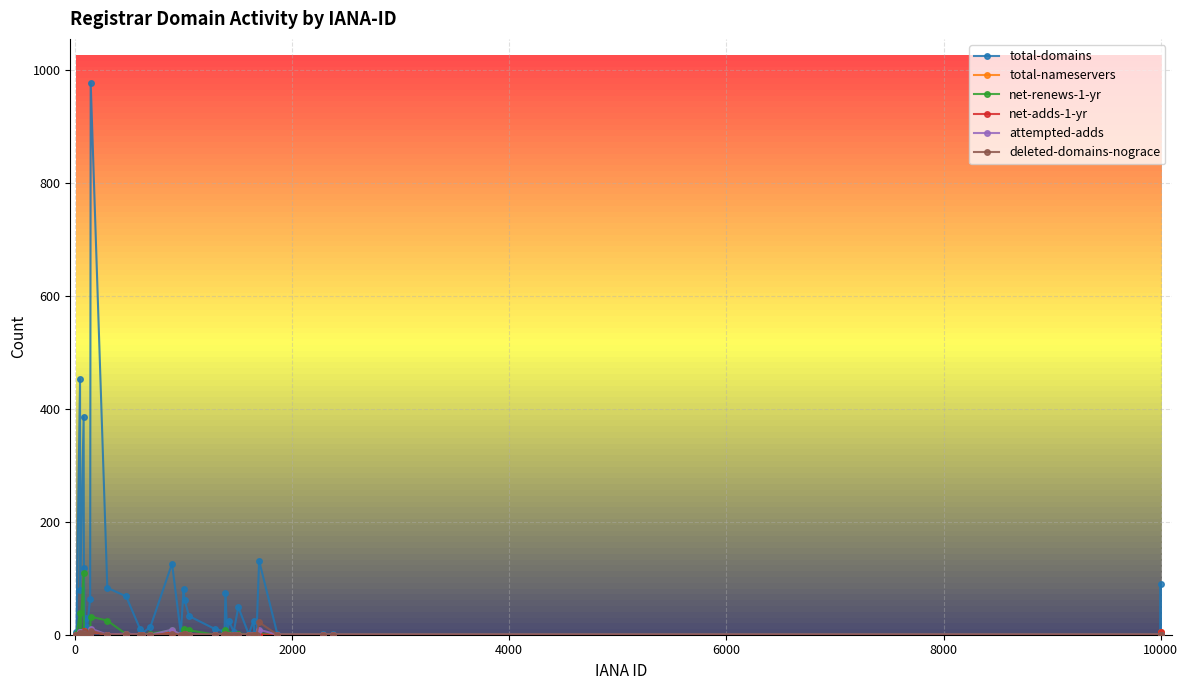

What is the maximum value shown in the chart?

977